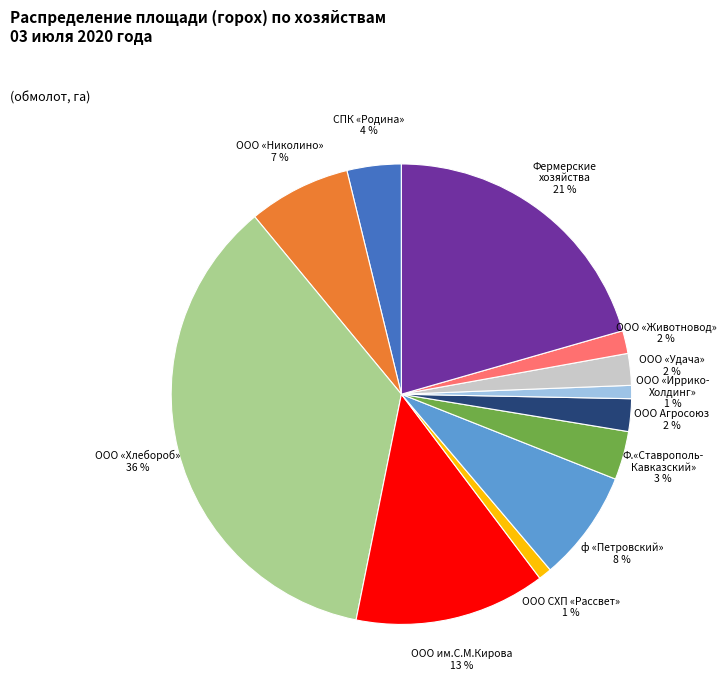

What is the largest slice in the pie chart?

ООО «Хлебороб» 36 %